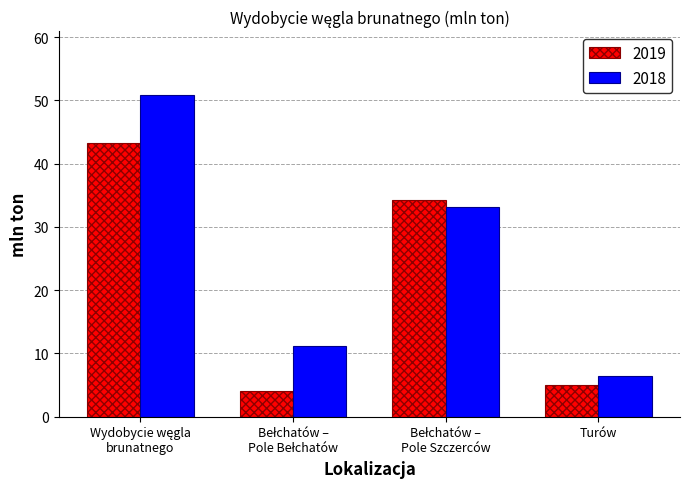

What is the maximum value shown in the chart?

50.8